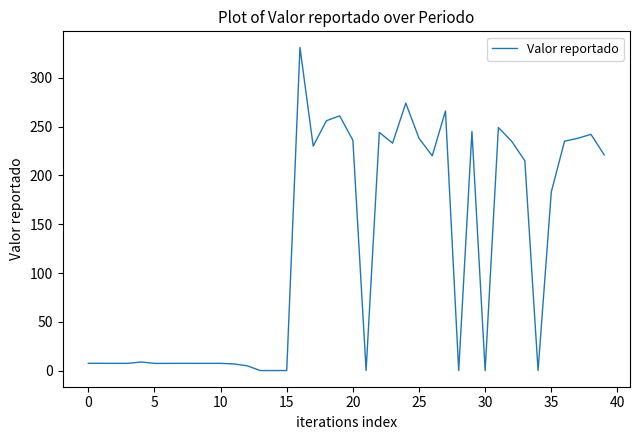

What is the greatest value displayed?

331.0